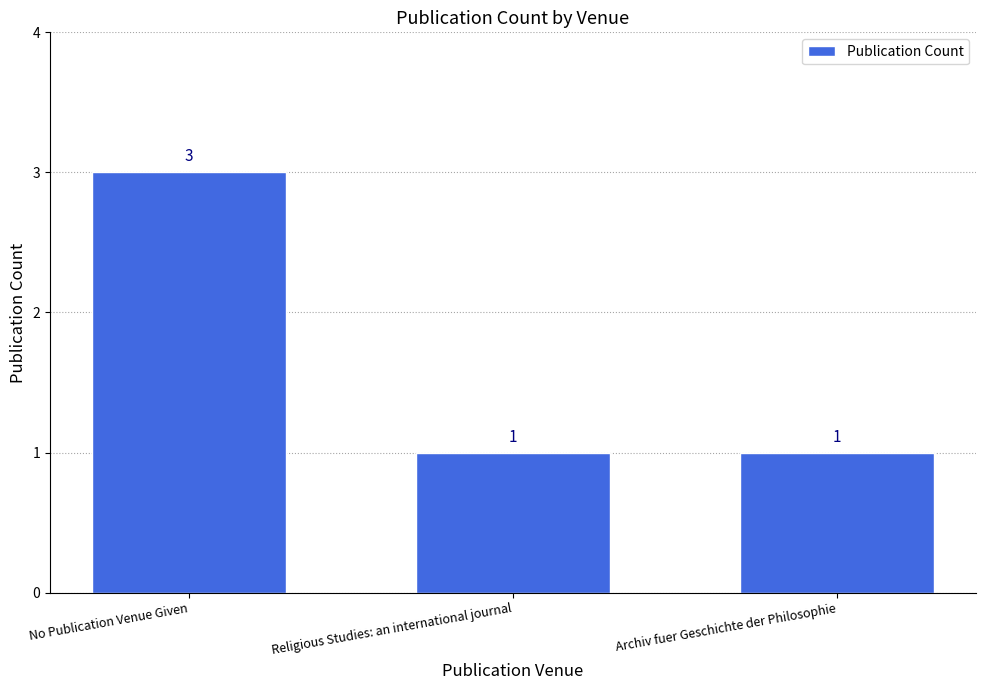

What is the difference between the maximum and minimum values?

2